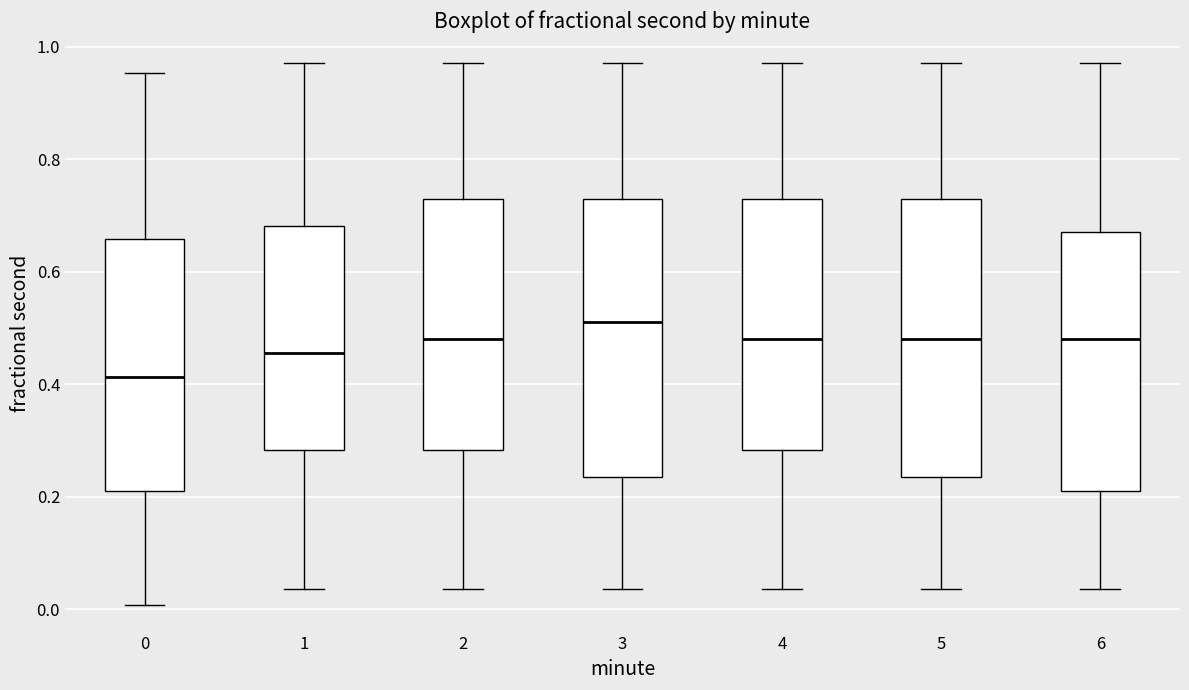

Which box has the highest median line?

3